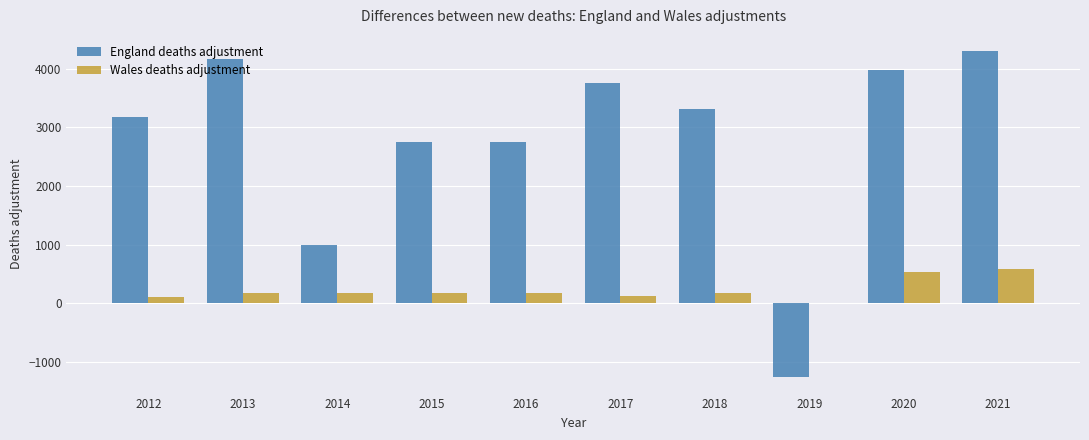

Which series has the largest range (max minus min)?

England deaths adjustment